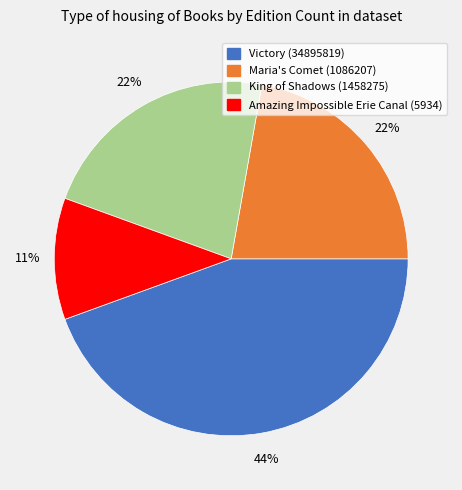

Approximately how many times larger is the value at Victory (34895819) compared to Amazing Impossible Erie Canal (5934)?

4.0